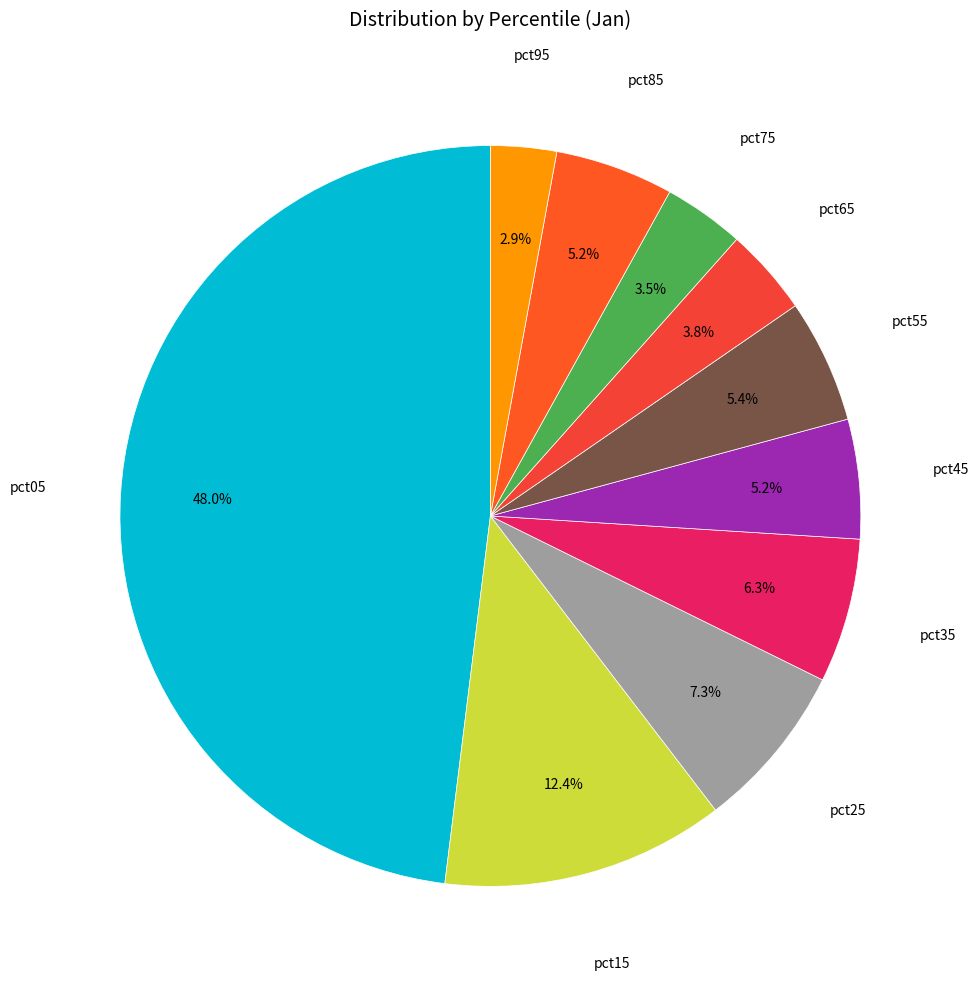

What is the largest slice in the pie chart?

pct05